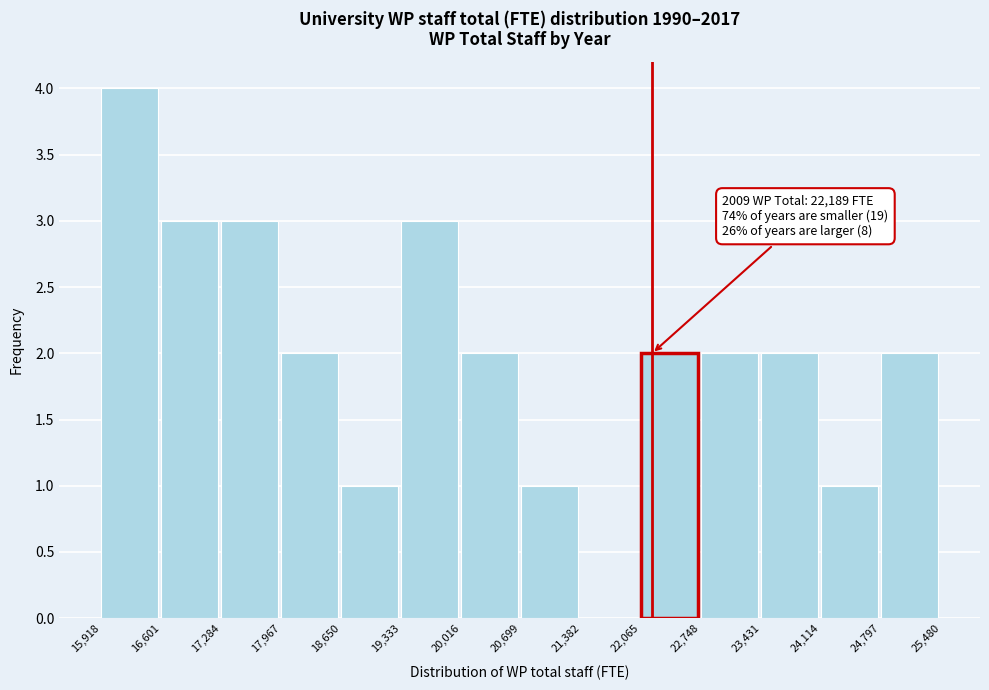

Which range on the x-axis has the tallest bar?

15,918 to 16,601